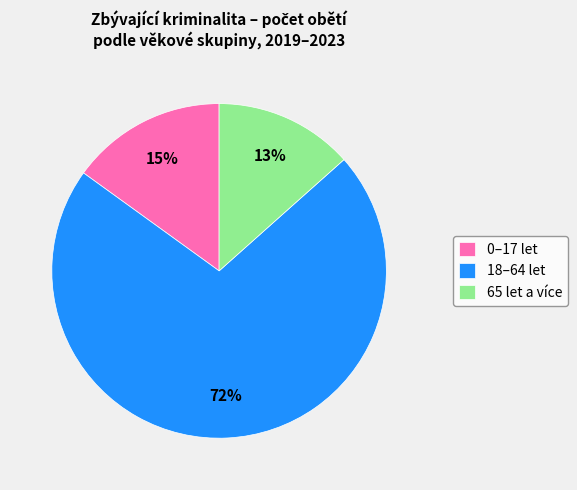

Count the number of slices in the pie.

3